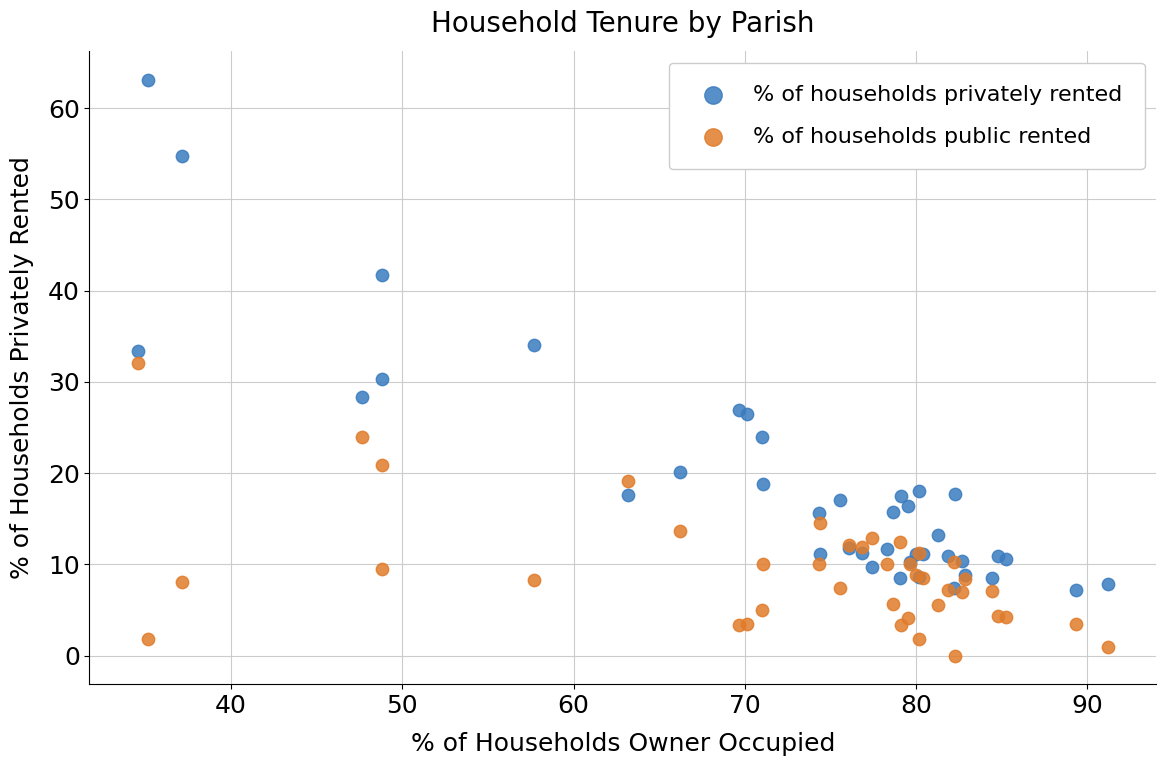

What are all the series names shown in the legend?

% of households privately rented, % of households public rented